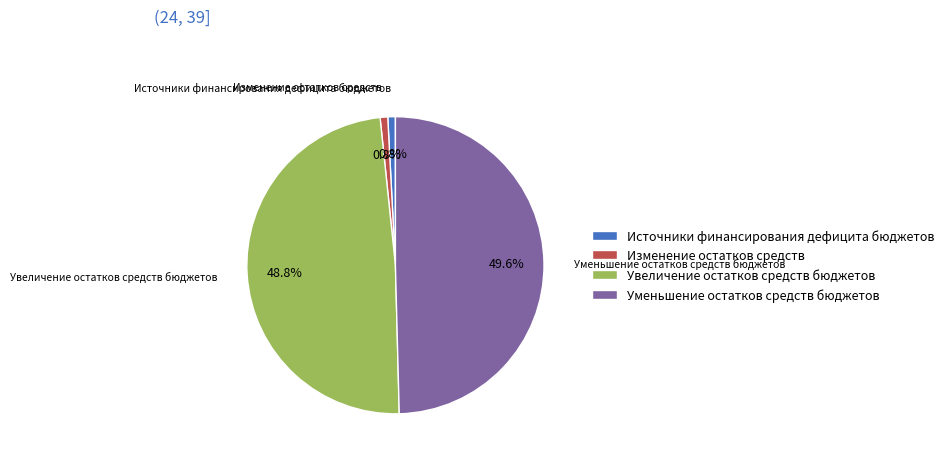

Which has a higher value, Источники финансирования дефицита бюджетов or Уменьшение остатков средств бюджетов?

Уменьшение остатков средств бюджетов